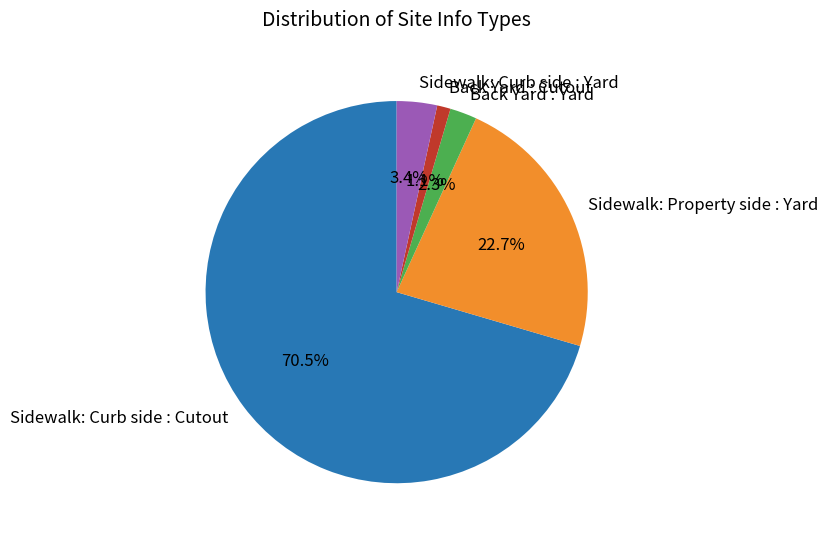

Is there any slice that represents more than half of the pie?

Yes